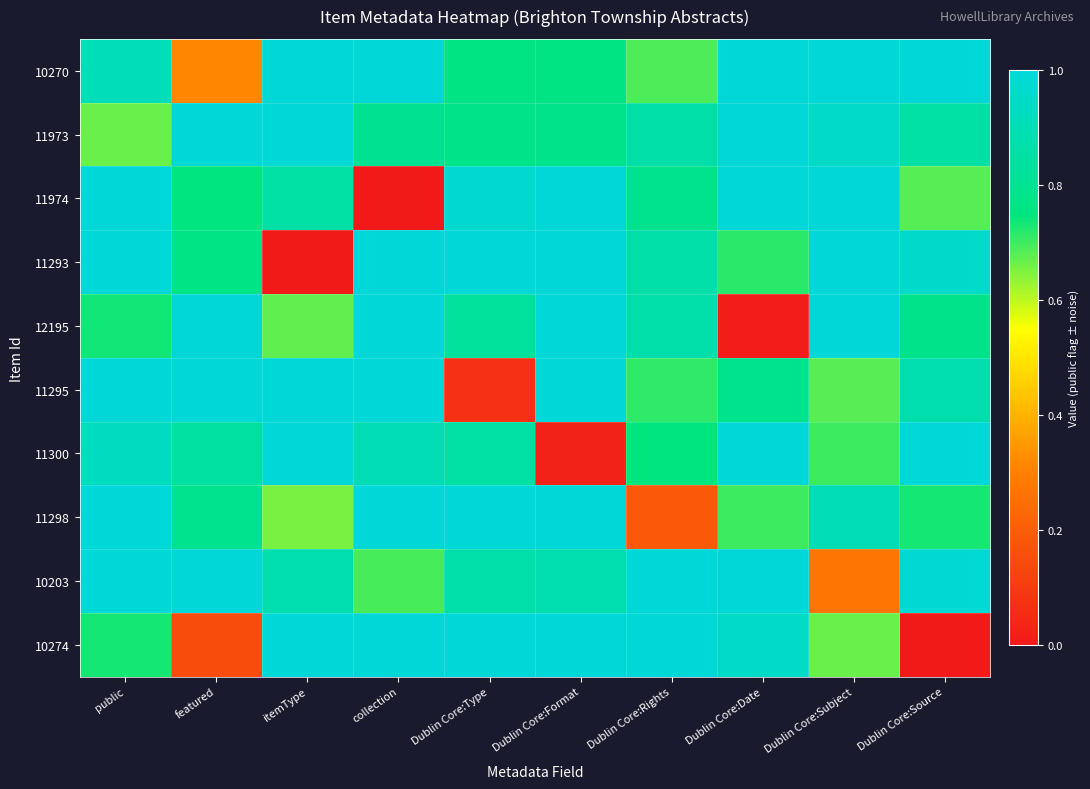

Reading right to left, extract all data points from this chart.

10270: Dublin Core:Source=1.0	Dublin Core:Subject=1.0	Dublin Core:Date=1.0	Dublin Core:Rights=0.7	Dublin Core:Format=0.8	Dublin Core:Type=0.8	collection=1.0	itemType=1.0	featured=0.3	public=0.9
11973: Dublin Core:Source=0.9	Dublin Core:Subject=1.0	Dublin Core:Date=1.0	Dublin Core:Rights=0.9	Dublin Core:Format=0.8	Dublin Core:Type=0.8	collection=0.8	itemType=1.0	featured=1.0	public=0.7
11974: Dublin Core:Source=0.7	Dublin Core:Subject=1.0	Dublin Core:Date=1.0	Dublin Core:Rights=0.8	Dublin Core:Format=1.0	Dublin Core:Type=1.0	collection=0.0	itemType=0.9	featured=0.7	public=1.0
11293: Dublin Core:Source=1.0	Dublin Core:Subject=1.0	Dublin Core:Date=0.7	Dublin Core:Rights=0.9	Dublin Core:Format=1.0	Dublin Core:Type=1.0	collection=1.0	itemType=0.0	featured=0.8	public=1.0
12195: Dublin Core:Source=0.8	Dublin Core:Subject=1.0	Dublin Core:Date=0.0	Dublin Core:Rights=0.9	Dublin Core:Format=1.0	Dublin Core:Type=0.8	collection=1.0	itemType=0.7	featured=1.0	public=0.7
11295: Dublin Core:Source=0.9	Dublin Core:Subject=0.7	Dublin Core:Date=0.8	Dublin Core:Rights=0.7	Dublin Core:Format=1.0	Dublin Core:Type=0.1	collection=1.0	itemType=1.0	featured=1.0	public=1.0
11300: Dublin Core:Source=1.0	Dublin Core:Subject=0.7	Dublin Core:Date=1.0	Dublin Core:Rights=0.7	Dublin Core:Format=0.0	Dublin Core:Type=0.8	collection=0.9	itemType=1.0	featured=0.8	public=0.9
11298: Dublin Core:Source=0.7	Dublin Core:Subject=0.9	Dublin Core:Date=0.7	Dublin Core:Rights=0.2	Dublin Core:Format=1.0	Dublin Core:Type=1.0	collection=1.0	itemType=0.7	featured=0.8	public=1.0
10203: Dublin Core:Source=1.0	Dublin Core:Subject=0.3	Dublin Core:Date=1.0	Dublin Core:Rights=1.0	Dublin Core:Format=0.9	Dublin Core:Type=0.9	collection=0.7	itemType=0.9	featured=1.0	public=1.0
10274: Dublin Core:Source=0.0	Dublin Core:Subject=0.7	Dublin Core:Date=0.9	Dublin Core:Rights=1.0	Dublin Core:Format=1.0	Dublin Core:Type=1.0	collection=1.0	itemType=1.0	featured=0.1	public=0.7